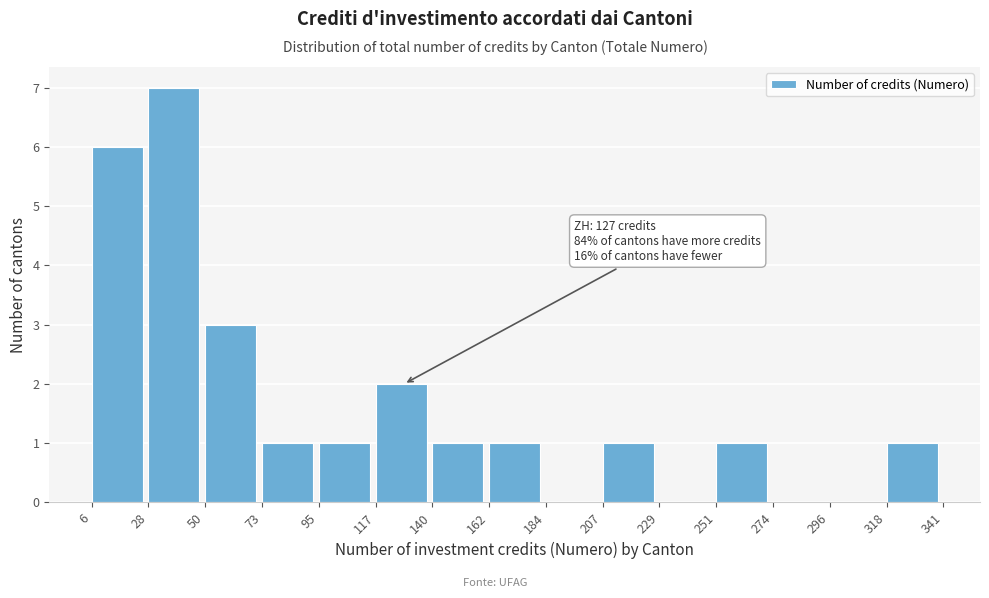

Over which range of the x-axis is the bar tallest?

28 to 50